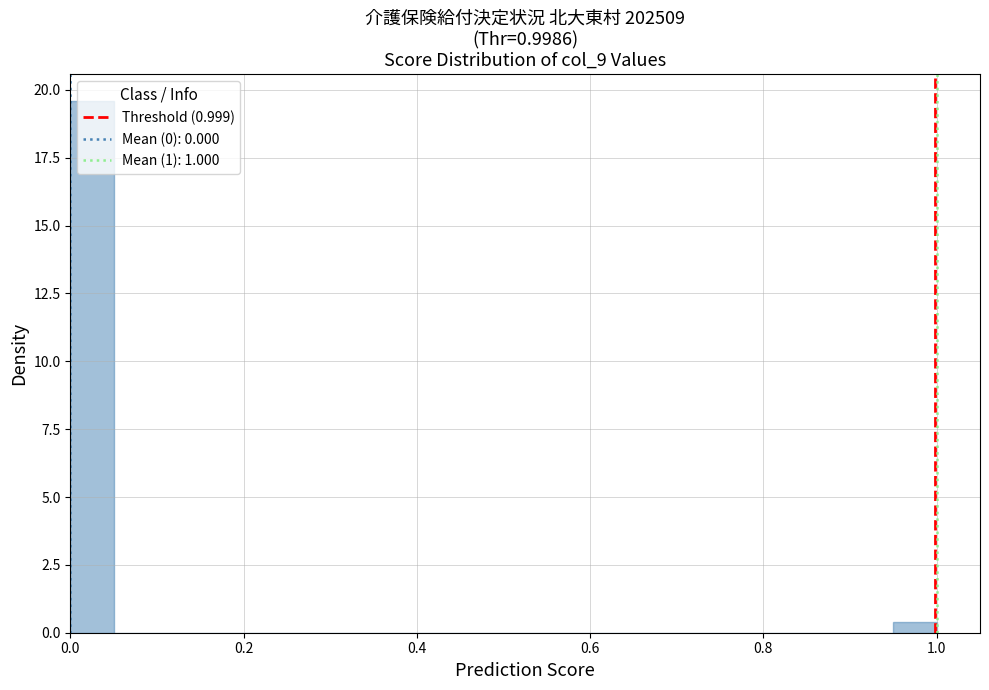

Around what value on the x-axis is the tallest bar? Give the approximate position of its centre, as read against the axis.

0.02